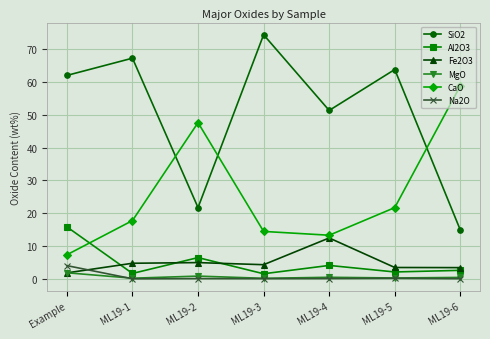

At which category does CaO reach its first local valley?

ML19-4